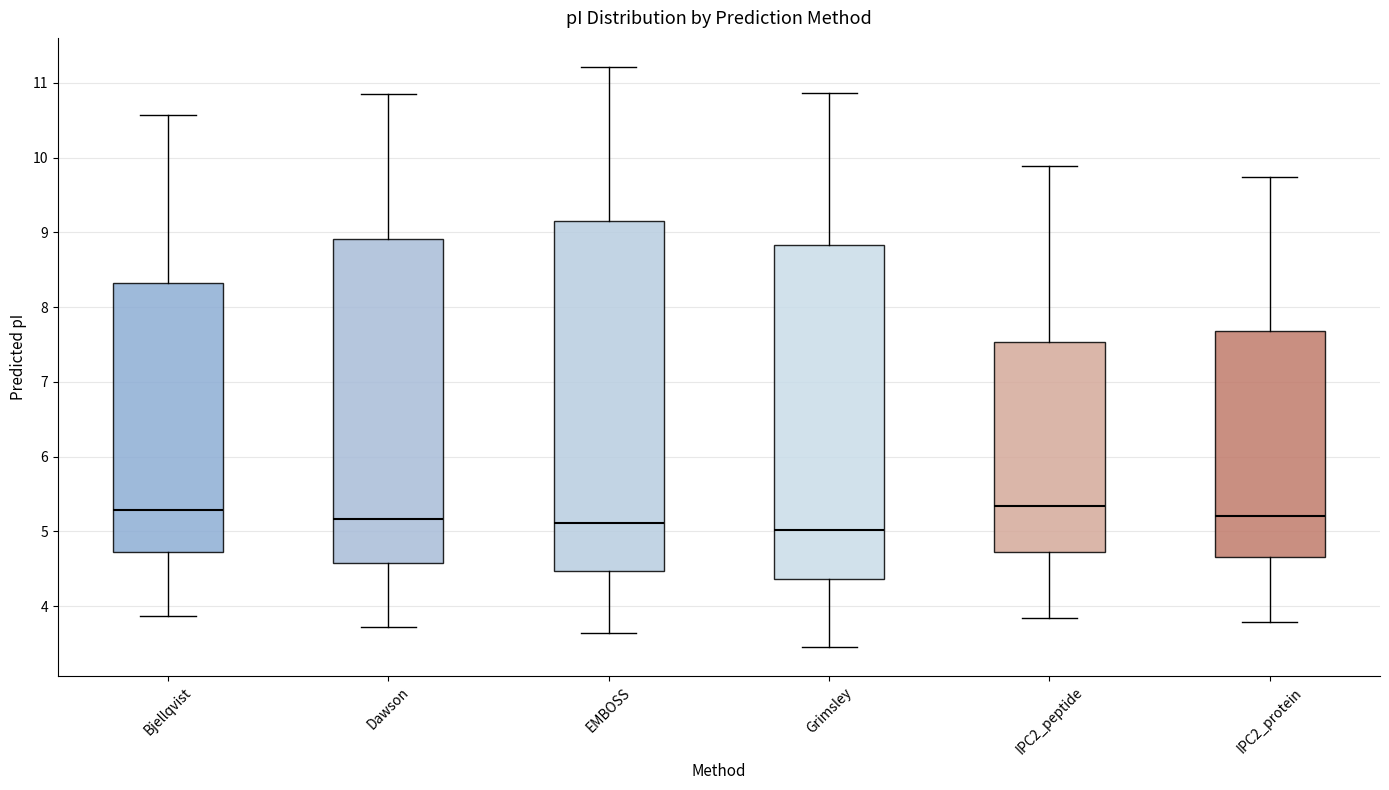

Which box is the tallest, from its lower edge to its upper edge?

EMBOSS